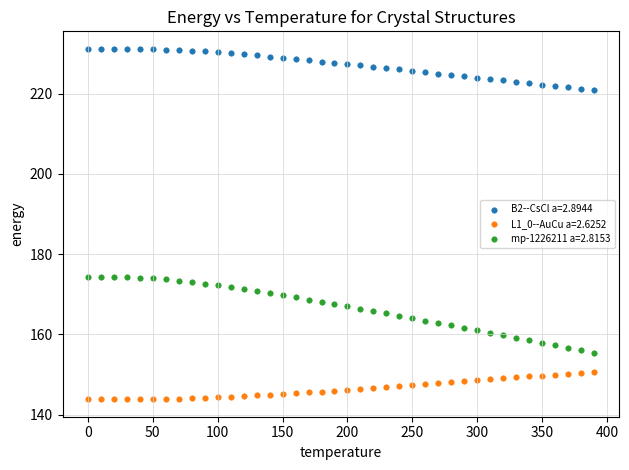

Across all data points, what is the range of Y values (max minus min)?

87.4